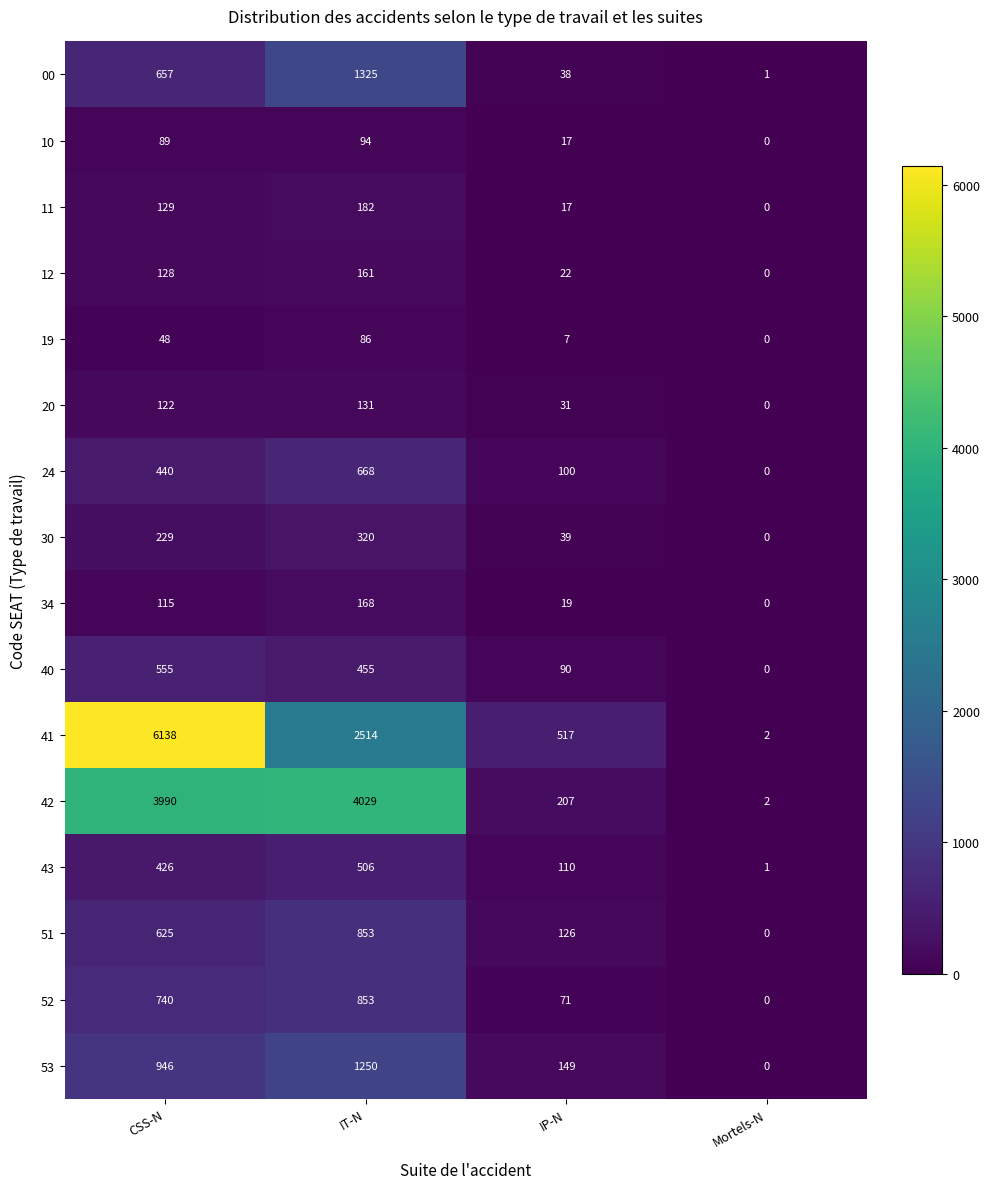

What is the average value of the 24 series?

302